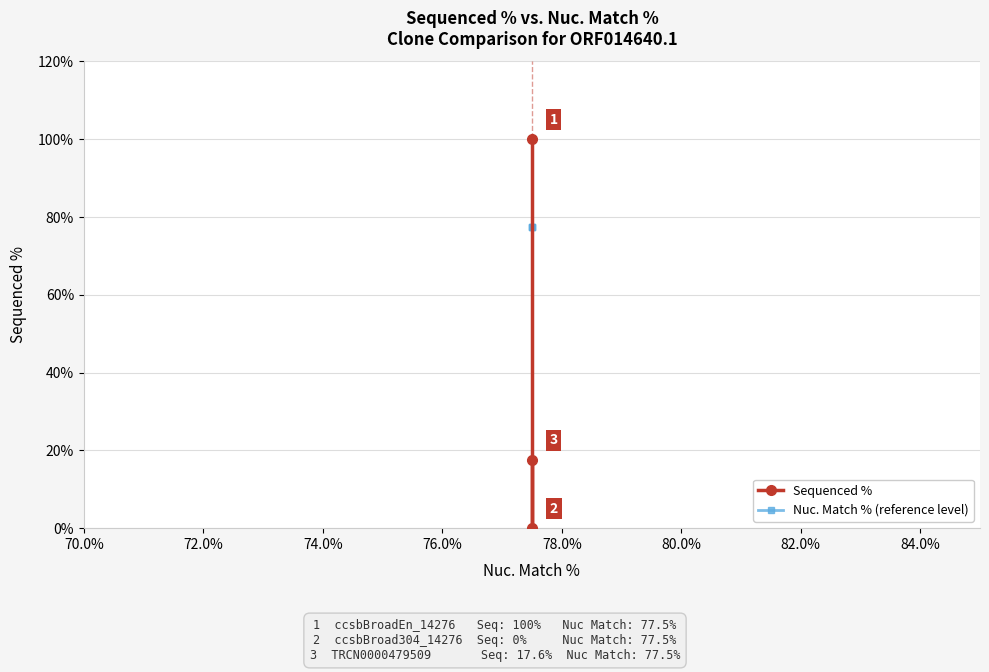

What is the highest value of the Sequenced % series?

100.0